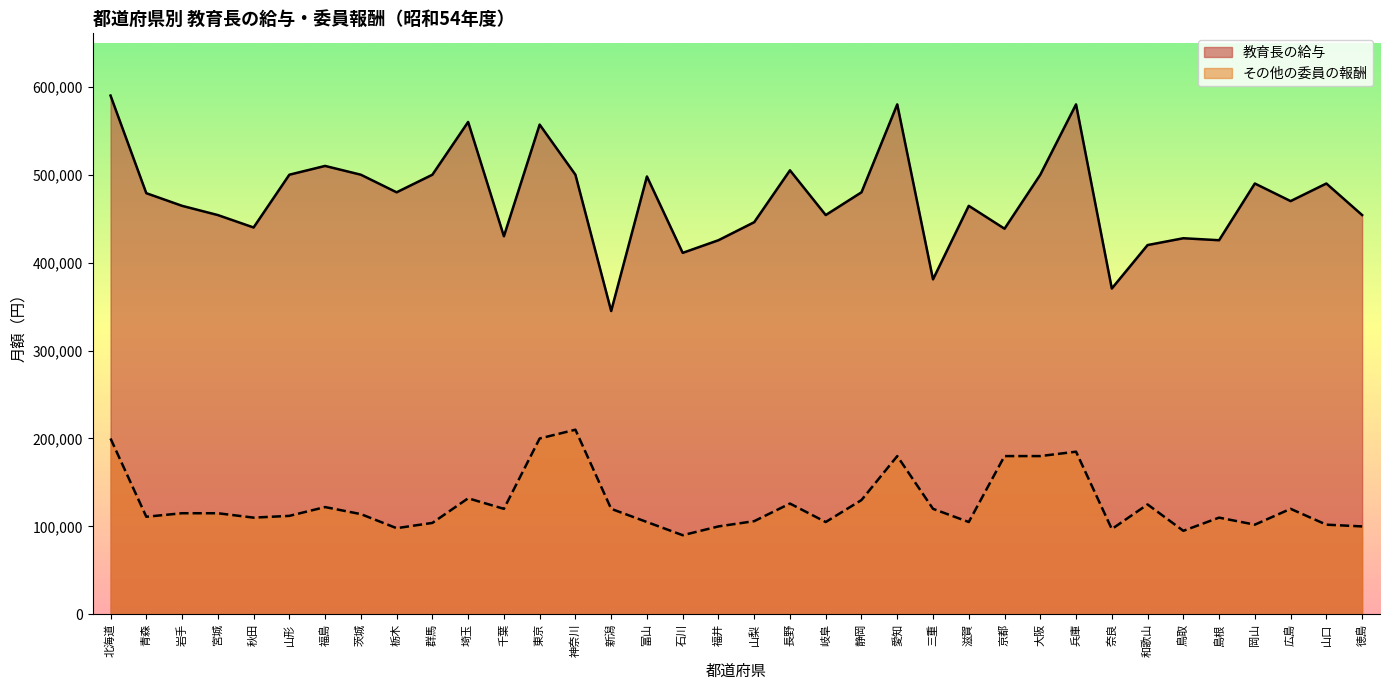

What is the difference between the maximum and minimum values in the その他の委員の報酬 series?

120000